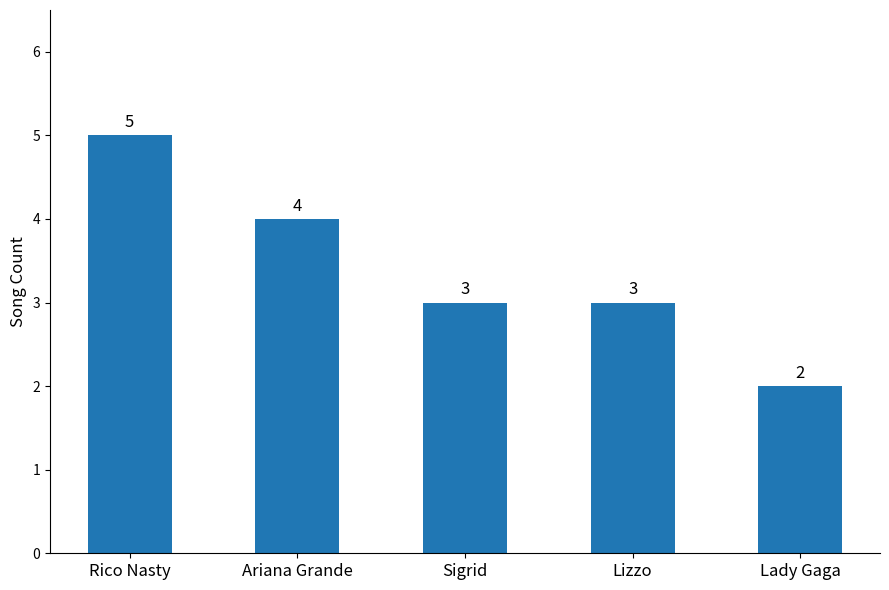

Which has a higher value, Lady Gaga or Ariana Grande?

Ariana Grande